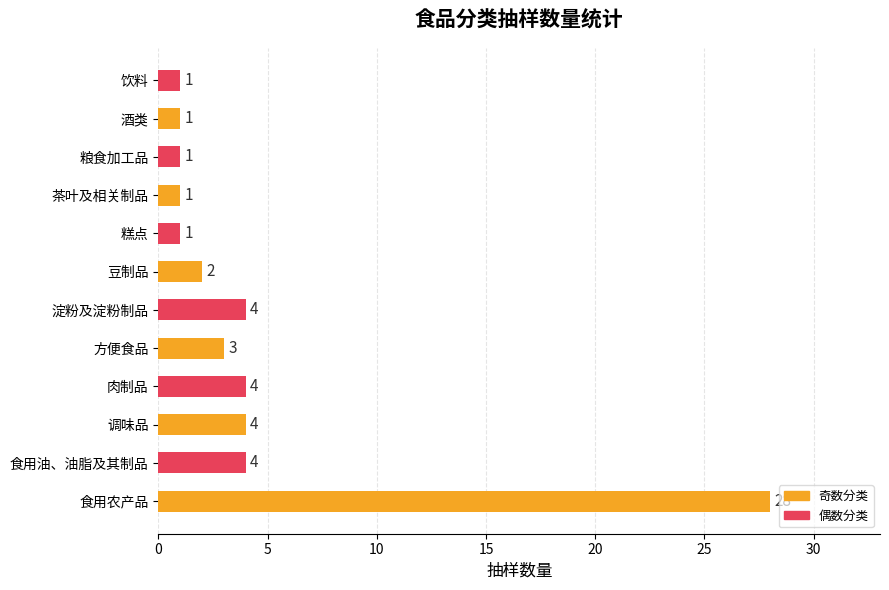

What is the maximum value shown in the chart?

28